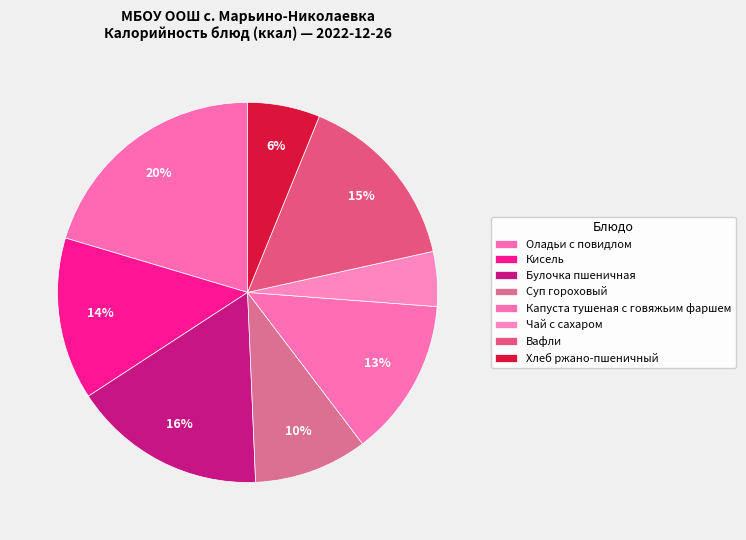

To the nearest percent, what portion does Суп гороховый represent?

10%